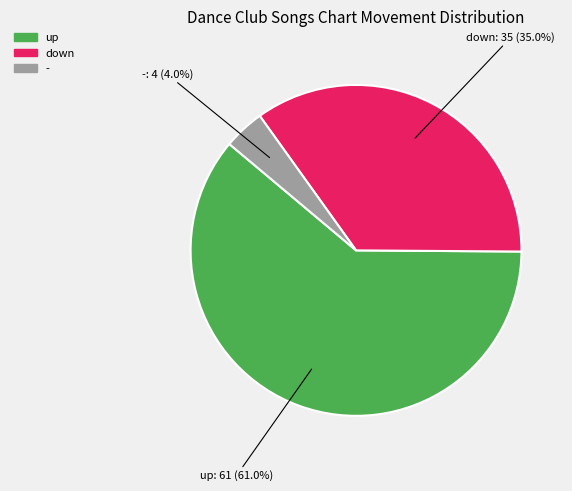

Rank the categories by value from highest to lowest.

up, down, -